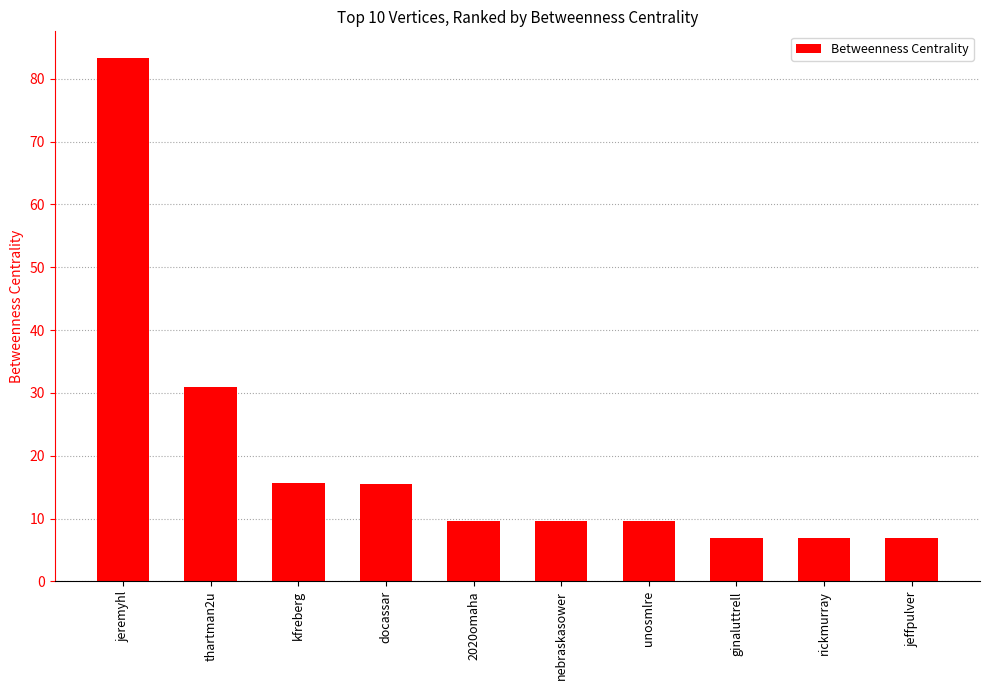

What is the difference between the second highest and second lowest values?

24.1